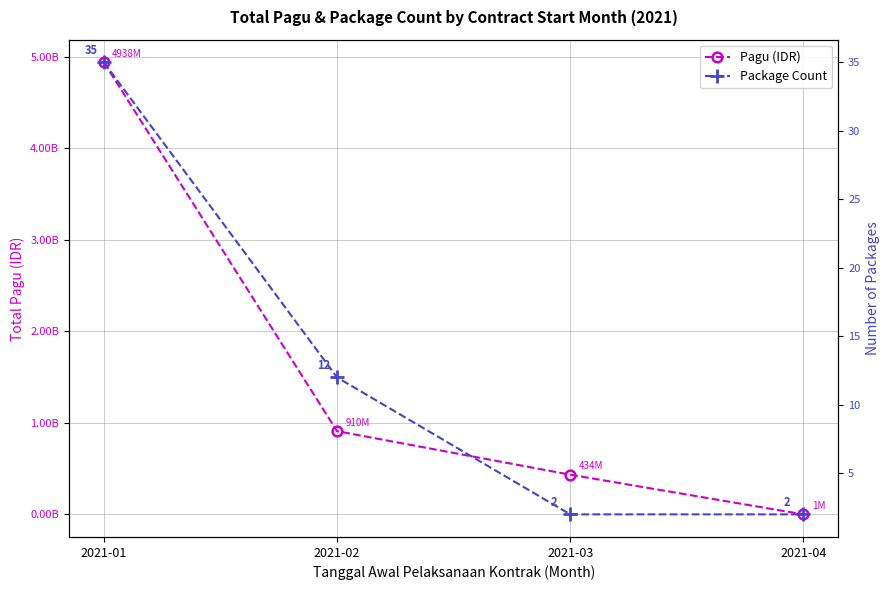

The Pagu (IDR) series shows 2081809728 at 2021-01. True or false?

False